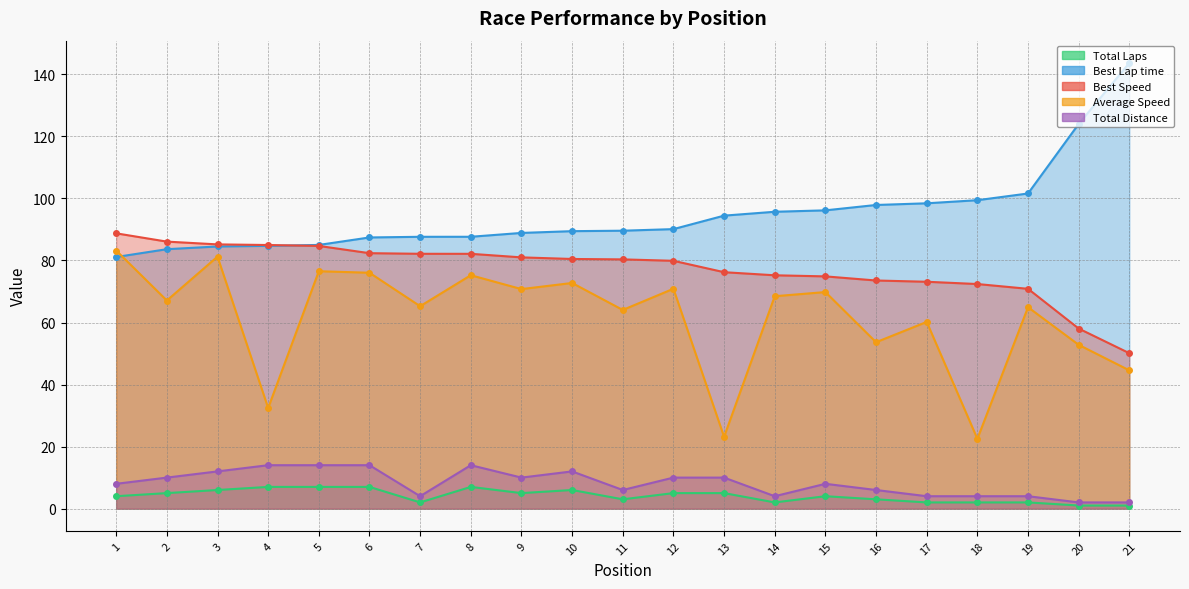

What is the average value of the Best Speed series?

77.3